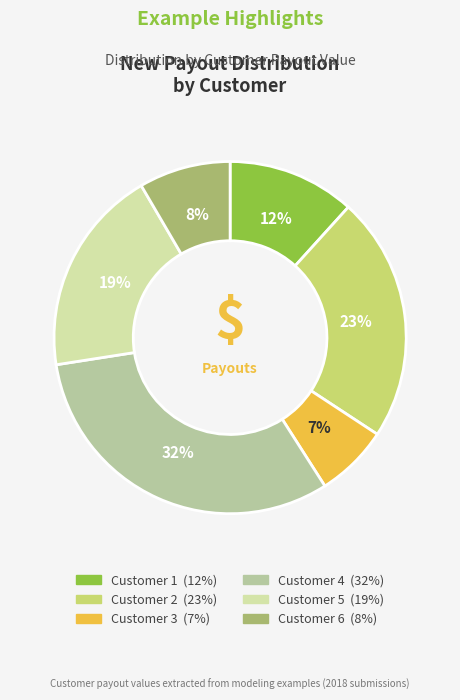

How many slices are in this pie chart?

6